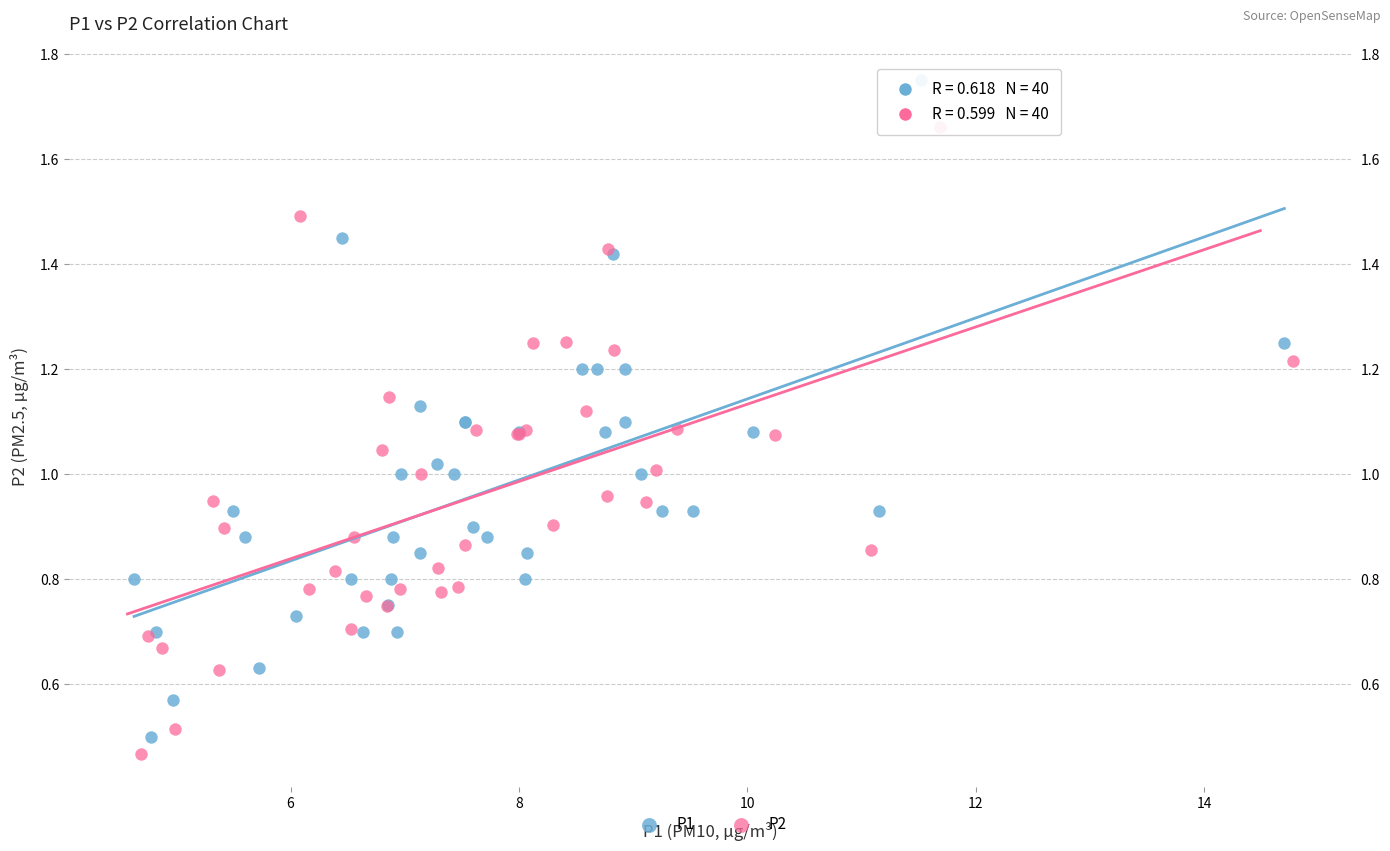

Which series reaches the maximum Y coordinate?

P1